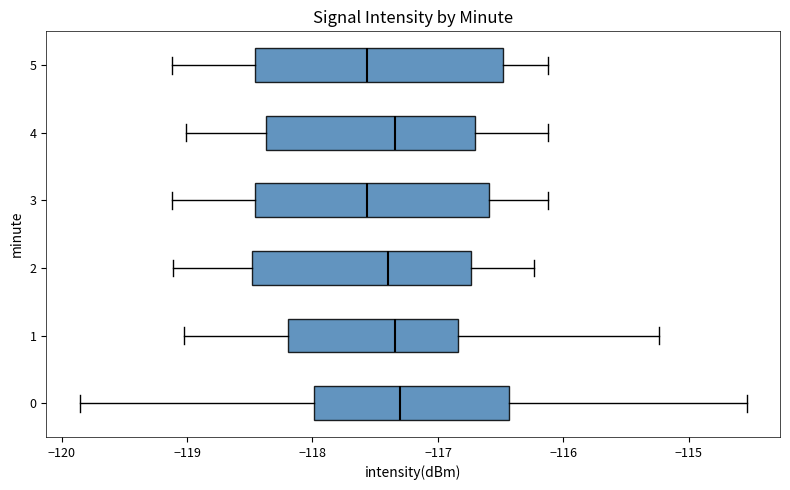

Reading bottom to top, transcribe this box plot: for each box, give where its median line is, the range the box spans, and where its two whiskers end, as read against the x-axis. The values are not printed on the chart, so give them approximately, as read against the axis.

0: median -117.3, box -118.0 to -116.4, whiskers -119.9 to -114.5
1: median -117.3, box -118.2 to -116.8, whiskers -119.0 to -115.2
2: median -117.4, box -118.5 to -116.7, whiskers -119.1 to -116.2
3: median -117.6, box -118.5 to -116.6, whiskers -119.1 to -116.1
4: median -117.3, box -118.4 to -116.7, whiskers -119.0 to -116.1
5: median -117.6, box -118.5 to -116.5, whiskers -119.1 to -116.1